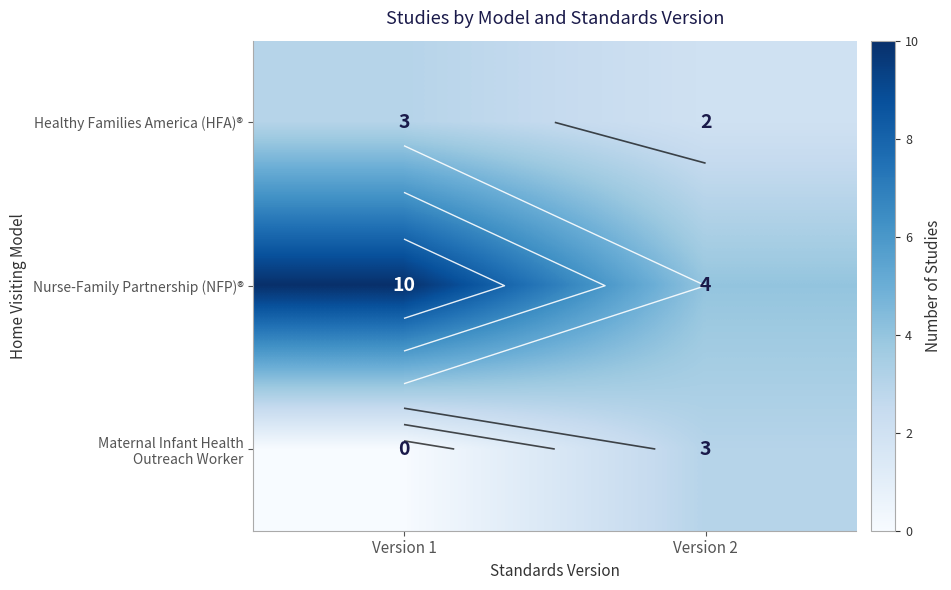

At which category is the sum across all series the highest?

Version 1